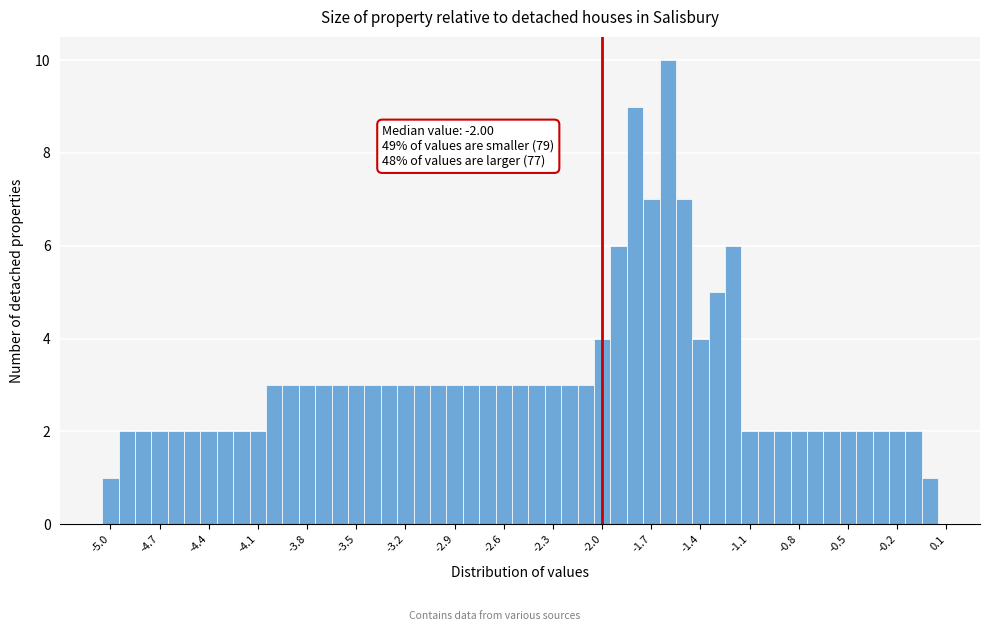

Around what value on the x-axis is the tallest bar? Give the approximate position of its centre, as read against the axis.

-1.60